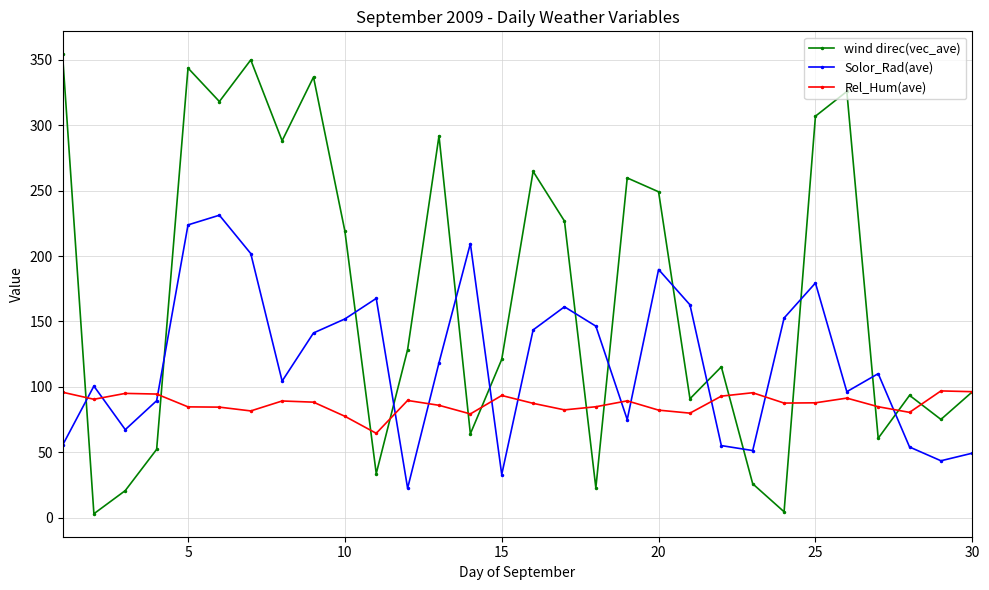

What is the maximum value for Rel_Hum(ave)?

96.9